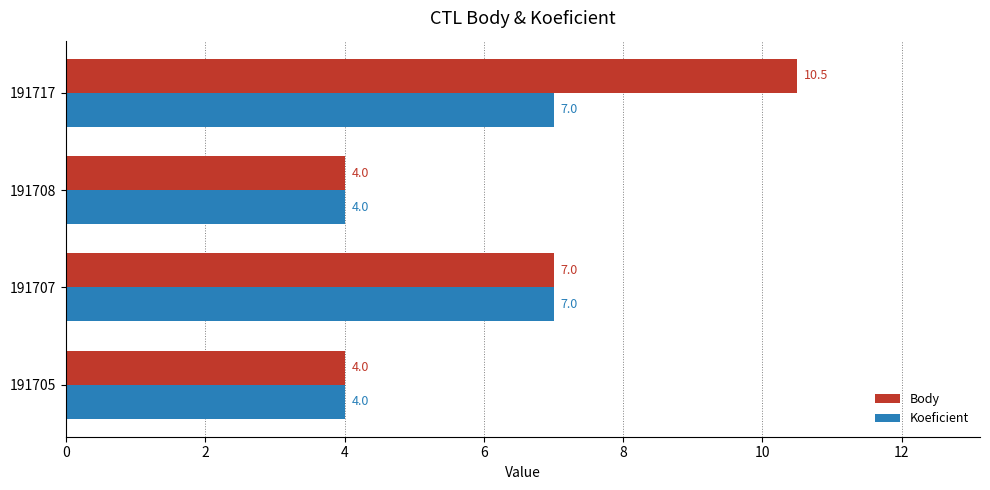

What is the difference between the second highest and minimum values in the Koeficient series?

3.0